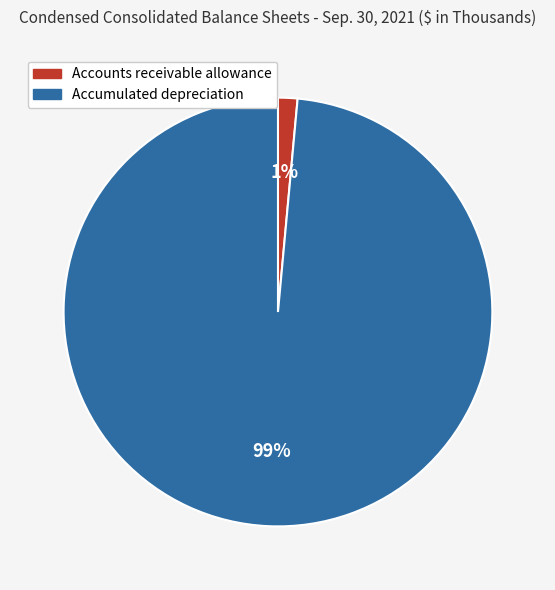

Which slice is the smallest?

Accounts receivable allowance